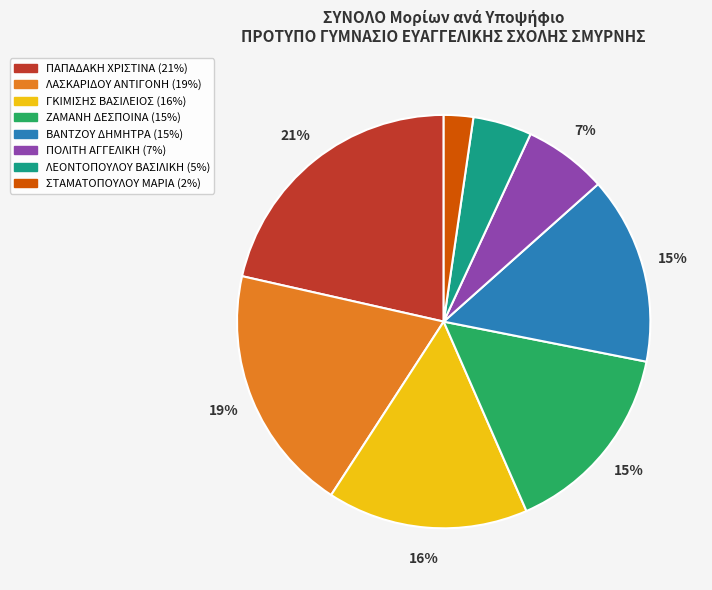

How many segments does this pie chart have?

8